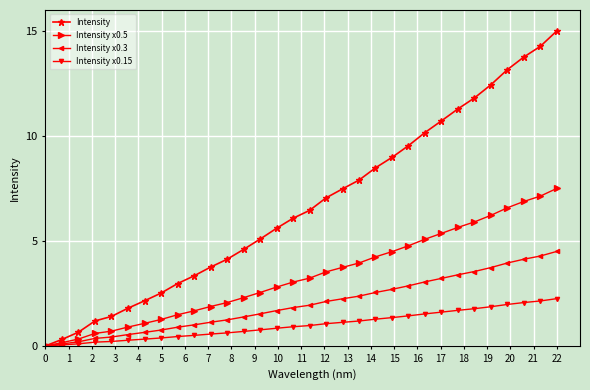

What is the value of the Intensity point at the 26th from the left?

11.3